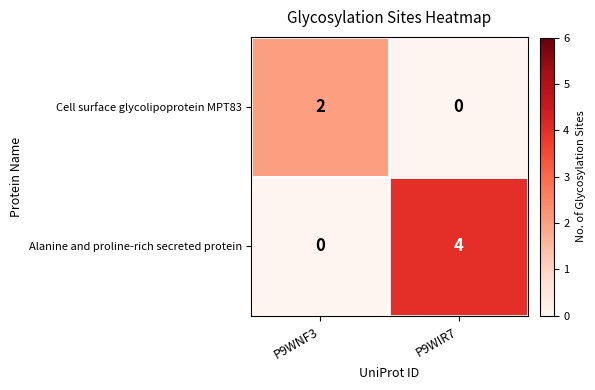

Reading left to right, list all the values displayed in this chart.

Cell surface glycolipoprotein MPT83: P9WNF3=2	P9WIR7=0
Alanine and proline-rich secreted protein: P9WNF3=0	P9WIR7=4